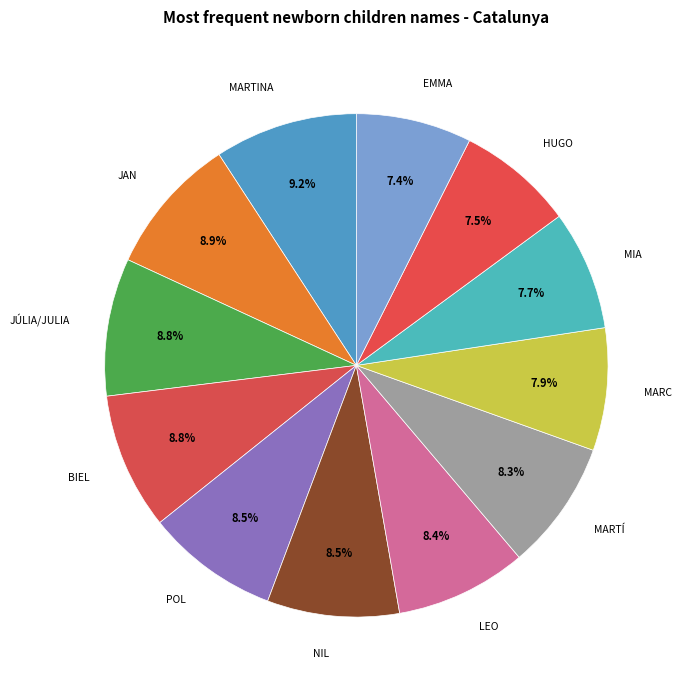

Count the number of slices in the pie.

12